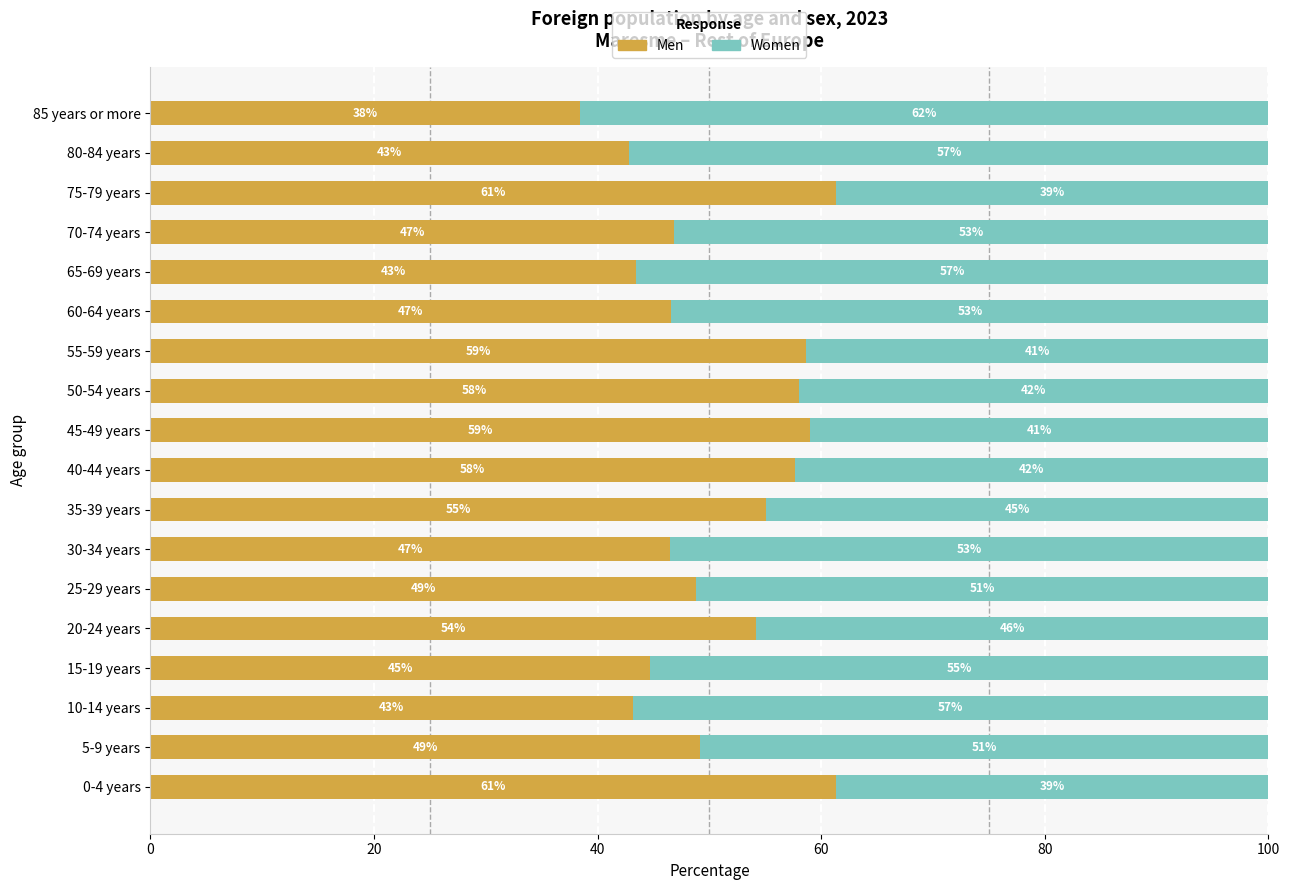

What is the total value across all series at 15-19 years?

100.0